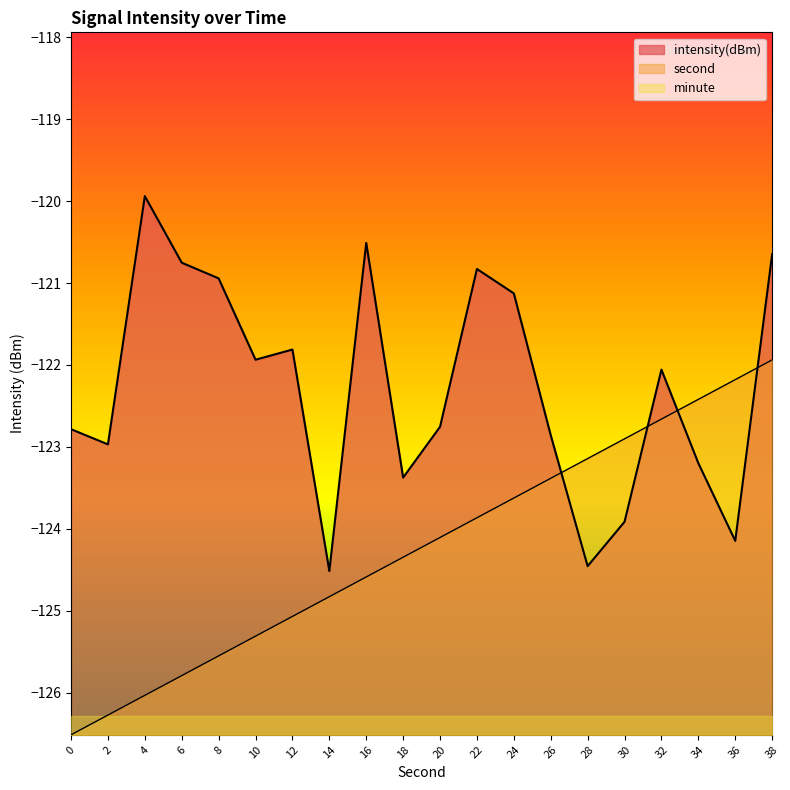

What is the spread (max minus min) of values at 38?

5.6